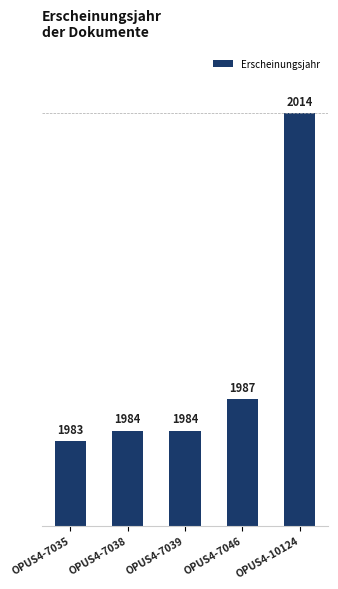

Reading left to right, transcribe all the data shown in this chart.

1983	1984	1984	1987	2014